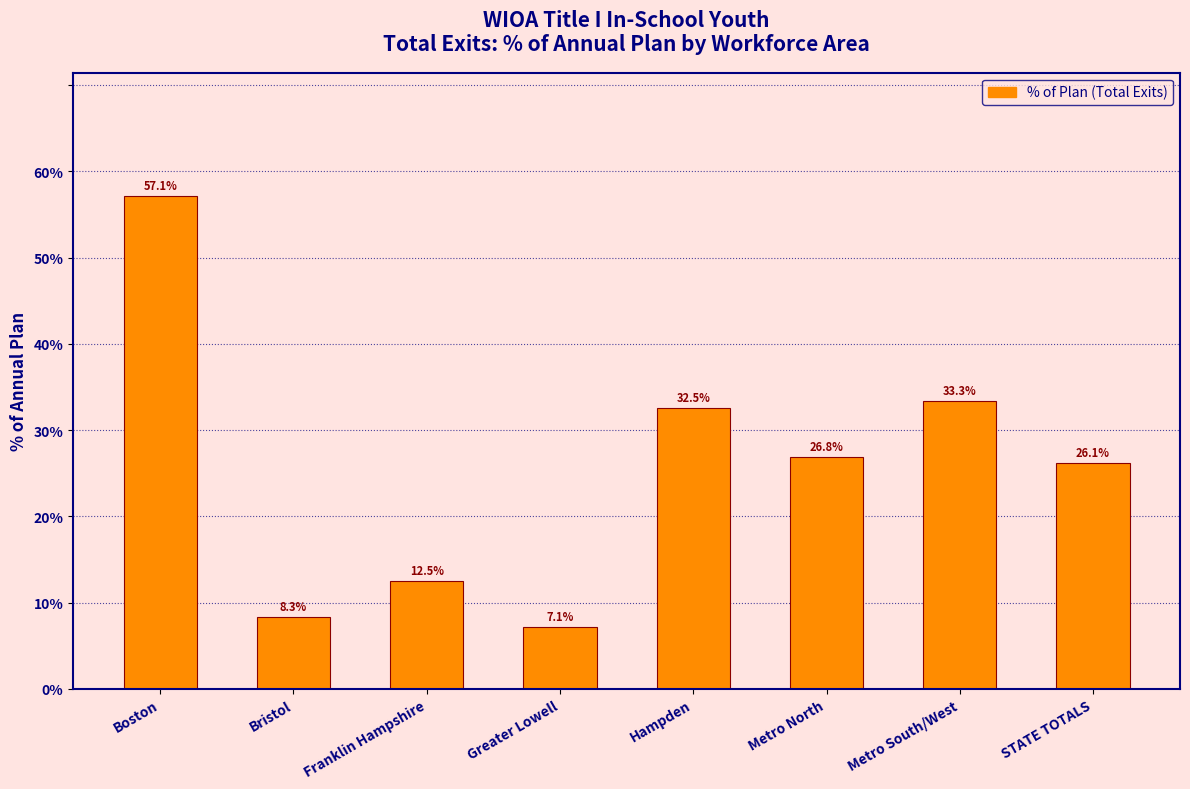

Reading left to right, list all the values displayed in this chart.

Boston=57.1	Bristol=8.3	Franklin Hampshire=12.5	Greater Lowell=7.1	Hampden=32.5	Metro North=26.8	Metro South/West=33.3	STATE TOTALS=26.1